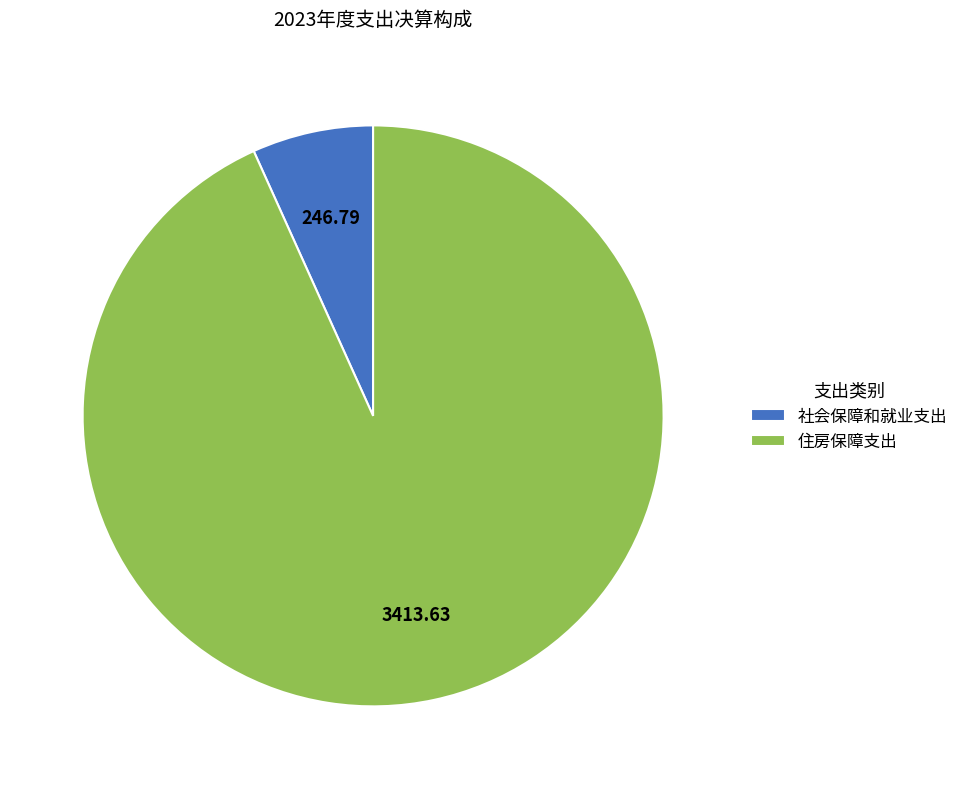

Rank the categories by value from highest to lowest.

住房保障支出, 社会保障和就业支出